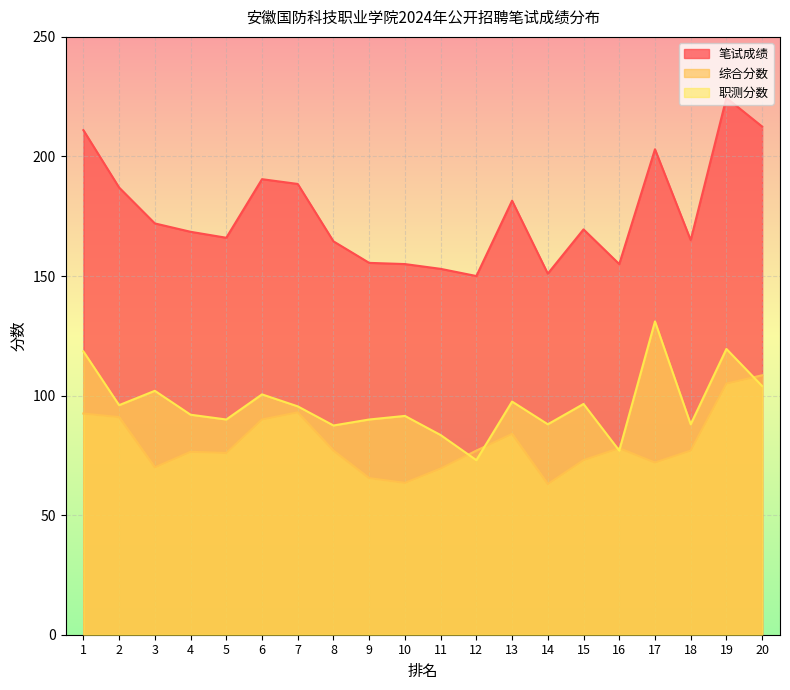

List the series in order of their peak value, highest first.

笔试成绩, 职测分数, 综合分数